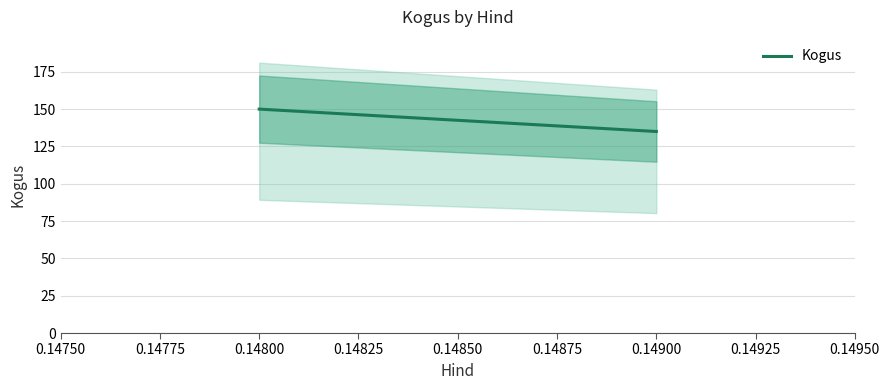

What is the greatest value displayed?

150